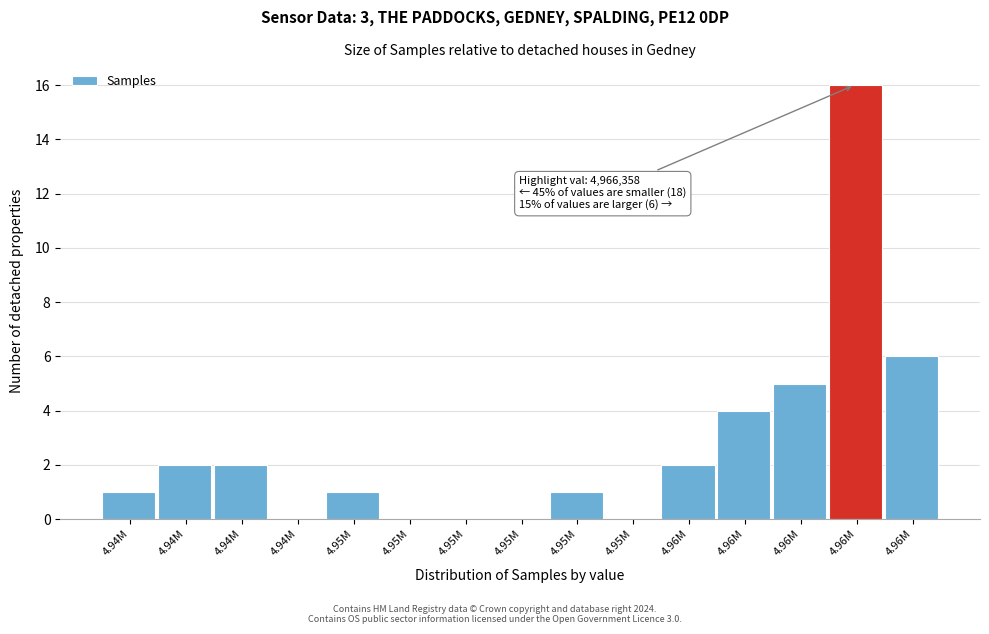

How many data points does each series have?

15